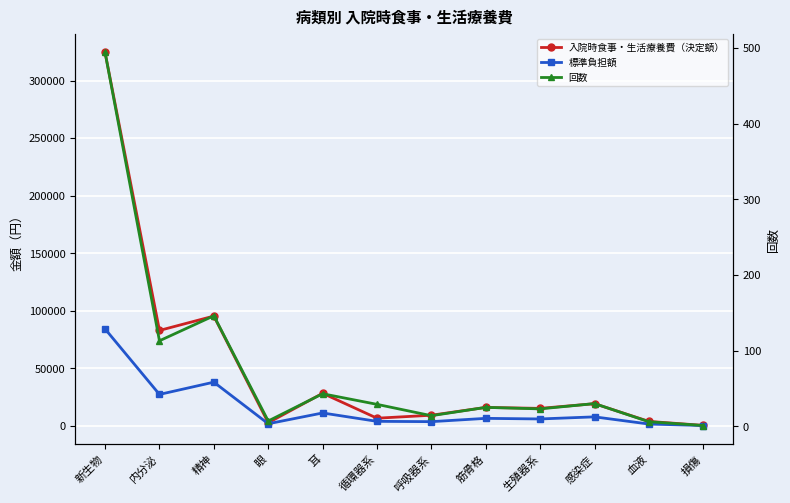

Where is the first local maximum for 標準負担額?

精神